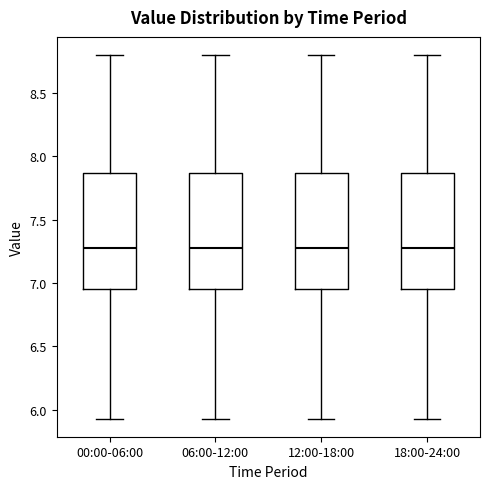

Reading left to right, read every box against the y-axis: the position of its median line, the range the box covers, and the ends of its whiskers. The values are not printed on the chart, so give them approximately, as read against the axis.

00:00-06:00: median 7.30, box 6.95 to 7.85, whiskers 5.95 to 8.80
06:00-12:00: median 7.30, box 6.95 to 7.85, whiskers 5.95 to 8.80
12:00-18:00: median 7.30, box 6.95 to 7.85, whiskers 5.95 to 8.80
18:00-24:00: median 7.30, box 6.95 to 7.85, whiskers 5.95 to 8.80